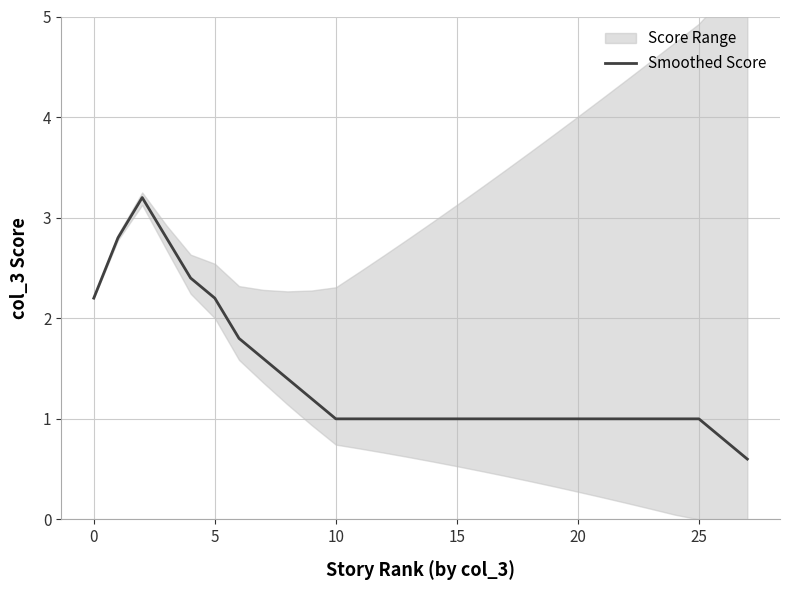

What is the difference between the maximum and minimum values?

2.6